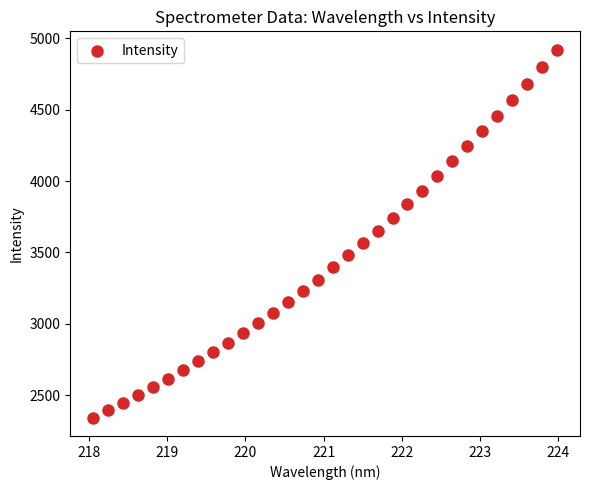

What is the range of X values (max minus min)?

5.9